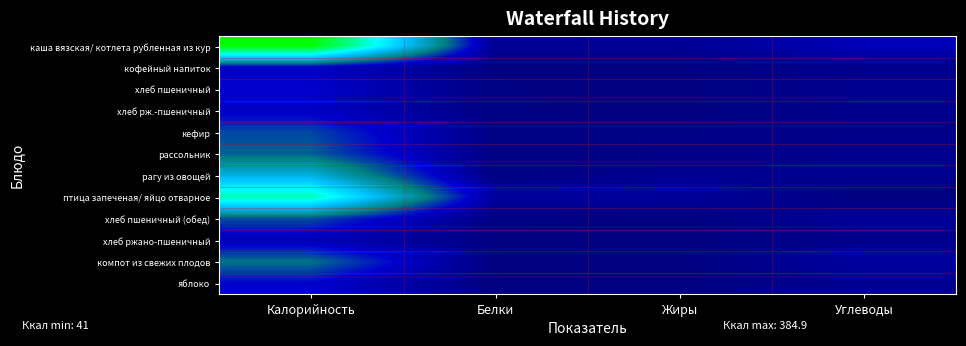

What is the spread (max minus min) of values at Калорийность?

343.9